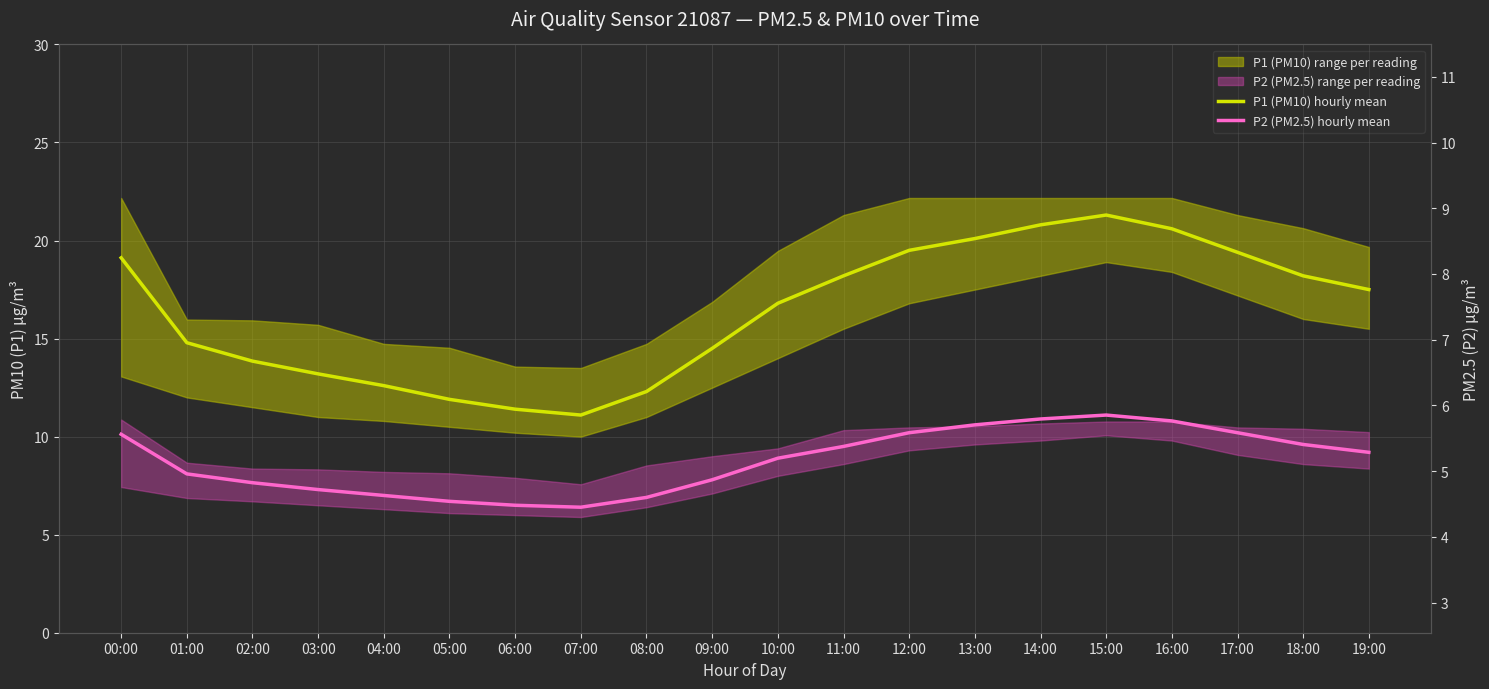

True or false: P2 (PM2.5) hourly mean and P1 (PM10) hourly mean intersect in this chart.

False